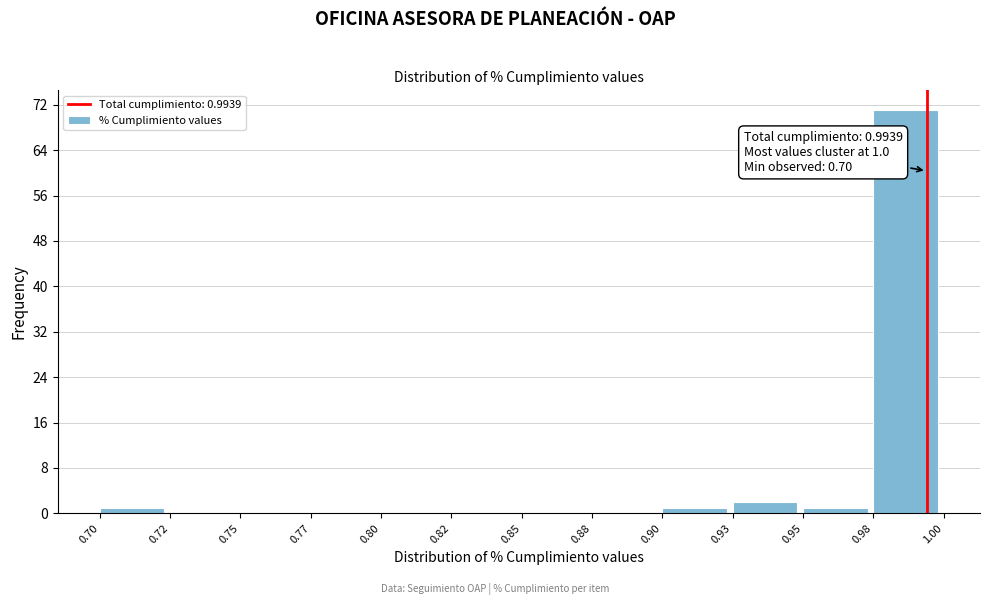

Reading left to right, what are all the values shown in this chart?

0.70=1	0.72=0	0.75=0	0.77=0	0.80=0	0.82=0	0.85=0	0.88=0	0.90=1	0.93=2	0.95=1	0.98=71